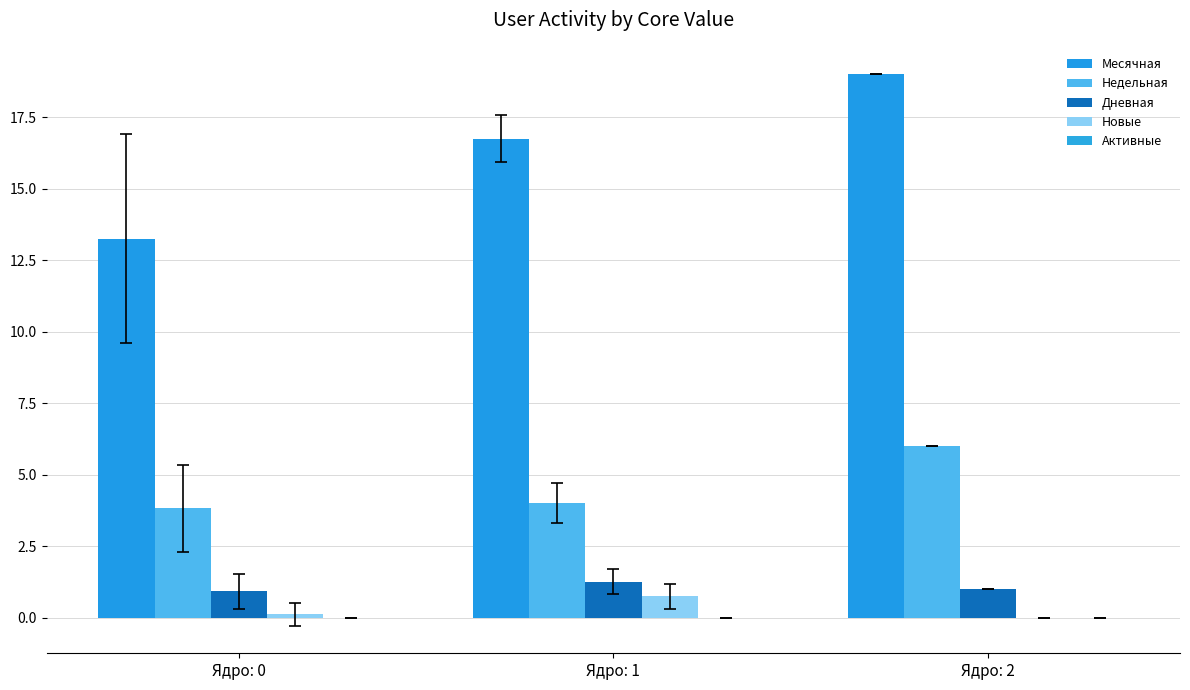

How many Дневная values are between 0 and 1?

2